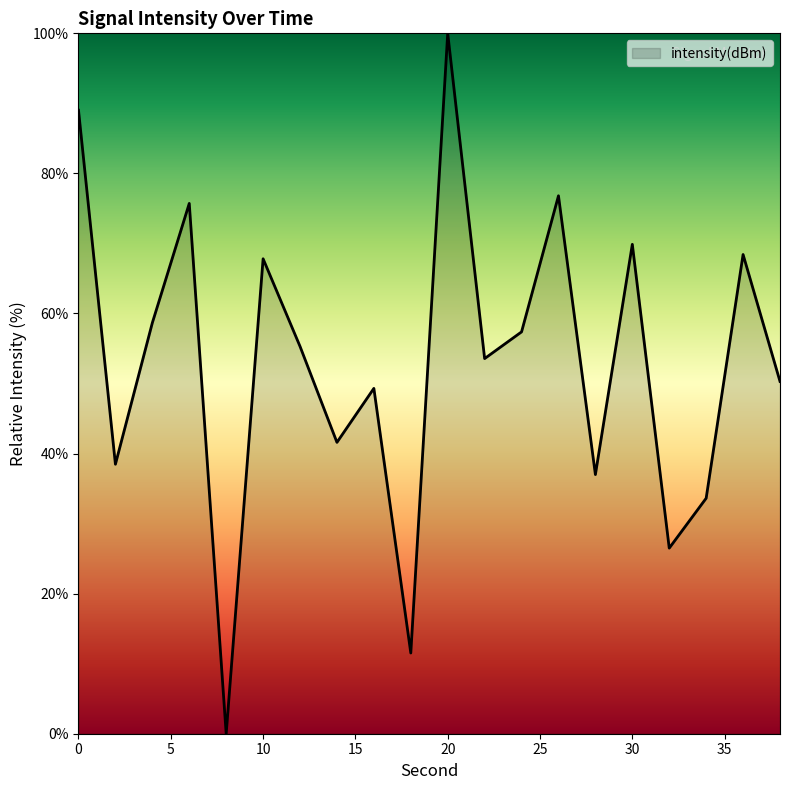

What is the maximum value shown in the chart?

100.0